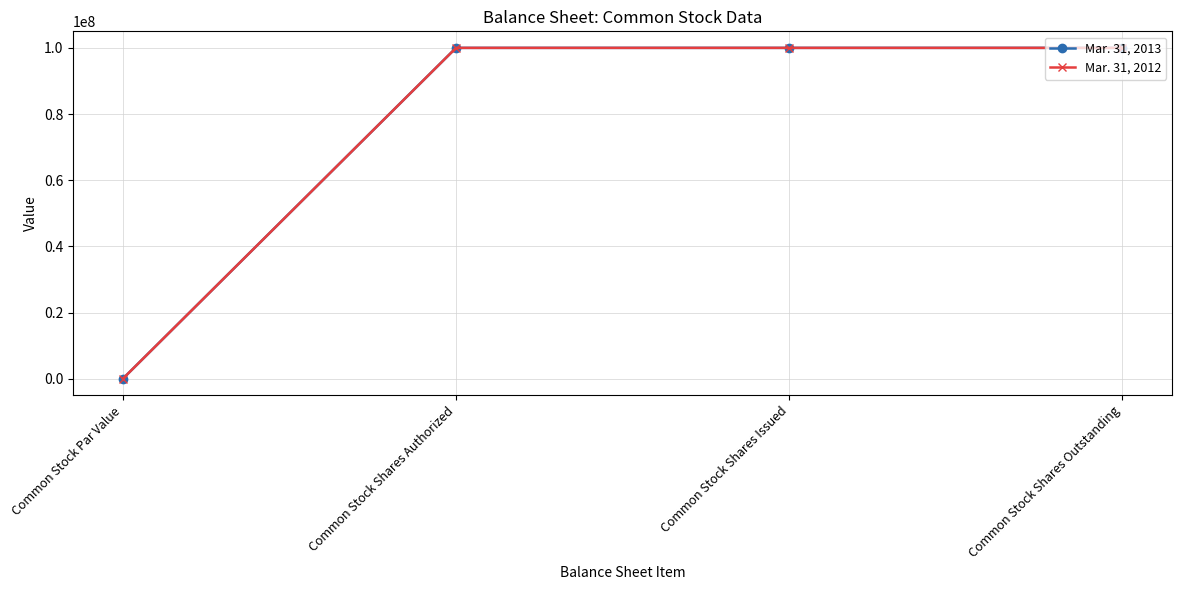

At which category does the chart reach its minimum across all series?

Common Stock Par Value